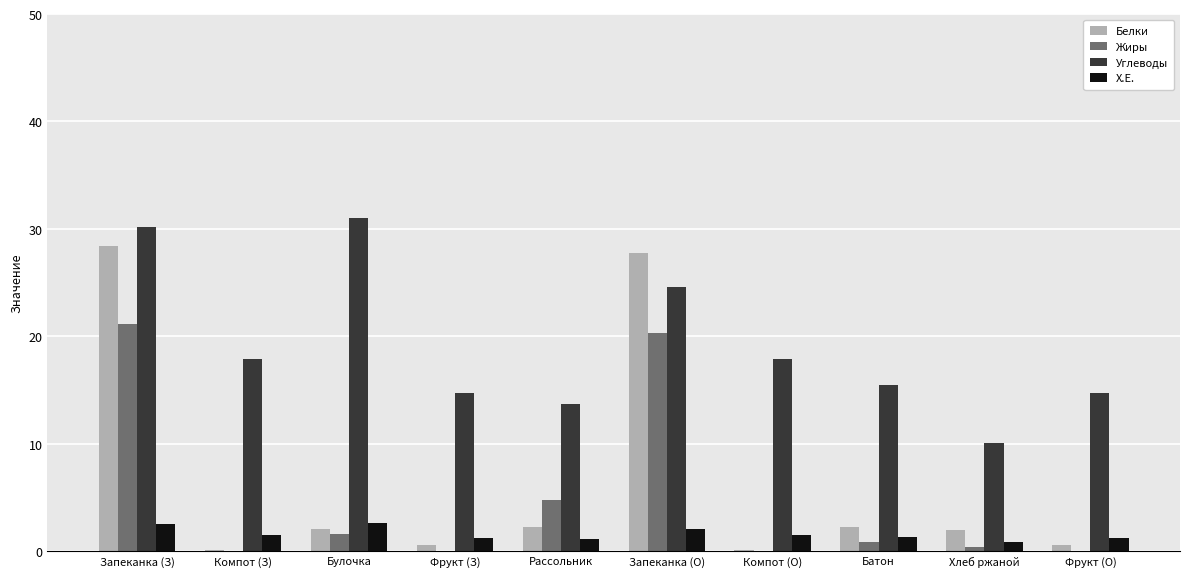

What is the highest value of the Х.Е. series?

2.6